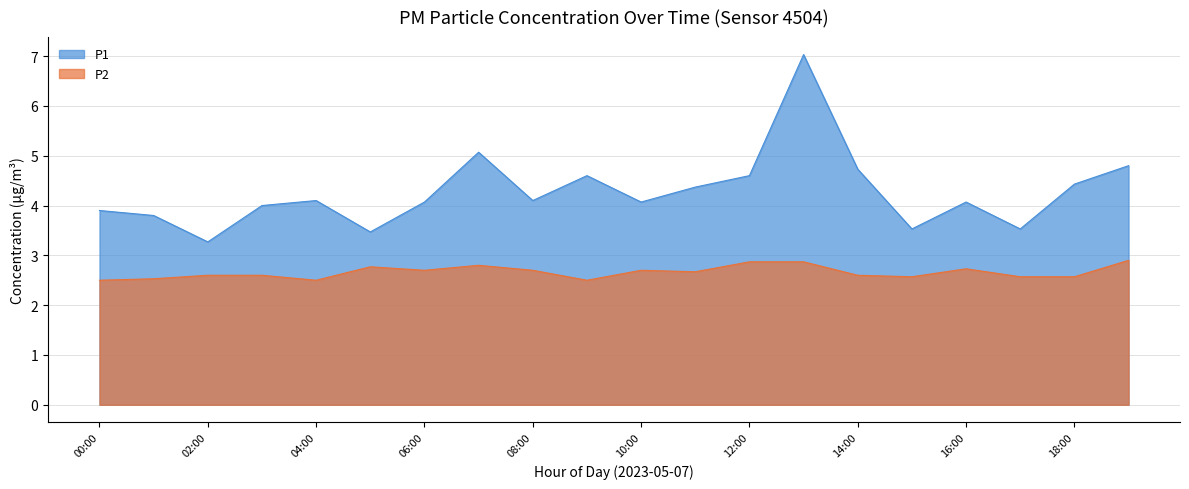

At which category is the sum across all series the highest?

13:00